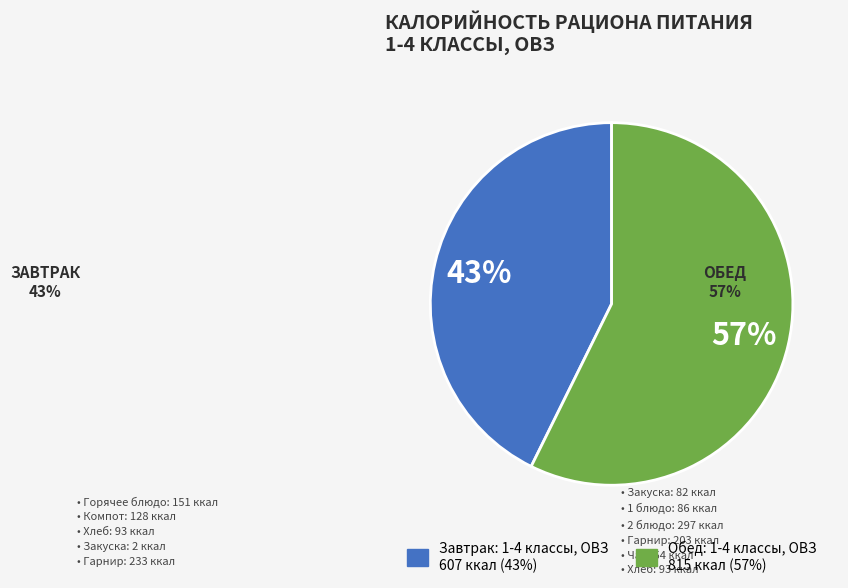

How many segments does this pie chart have?

2